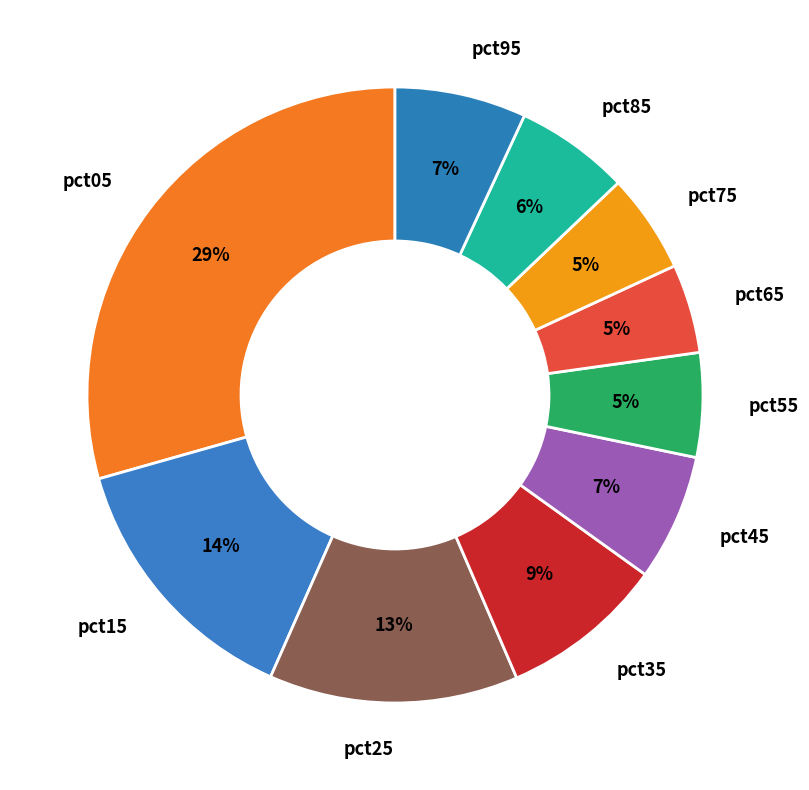

What percentage is the pct35 slice, to the nearest percent?

9%